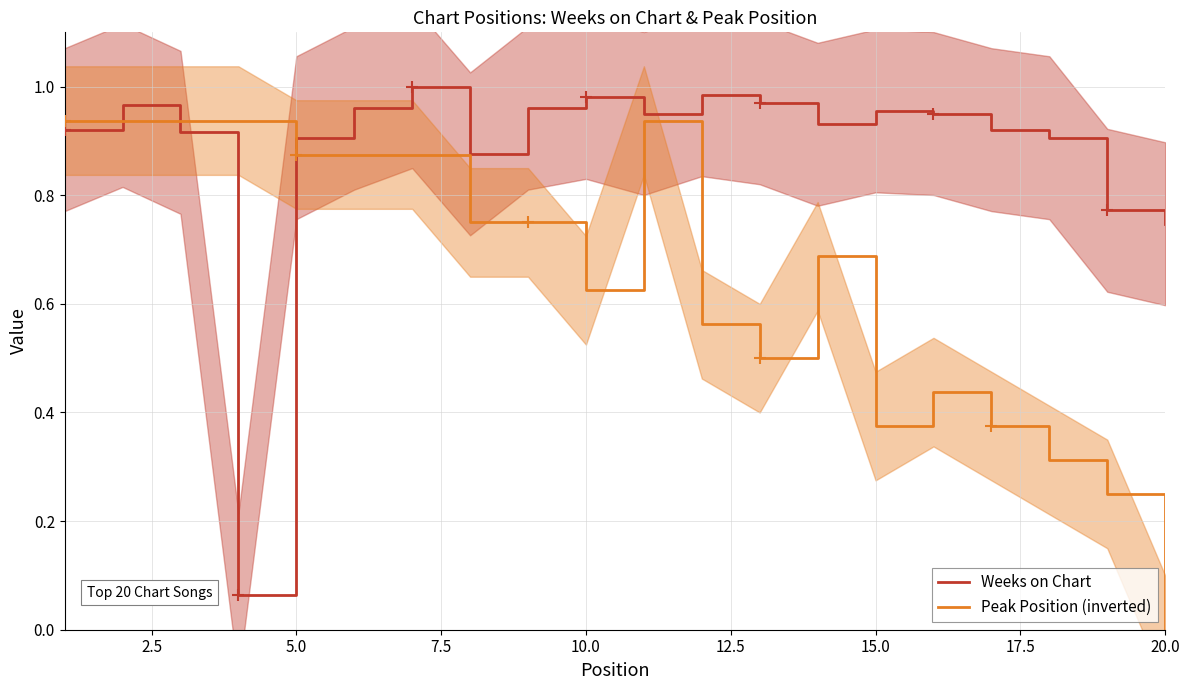

True or false: Weeks on Chart and Peak Position (inverted) intersect in this chart.

True